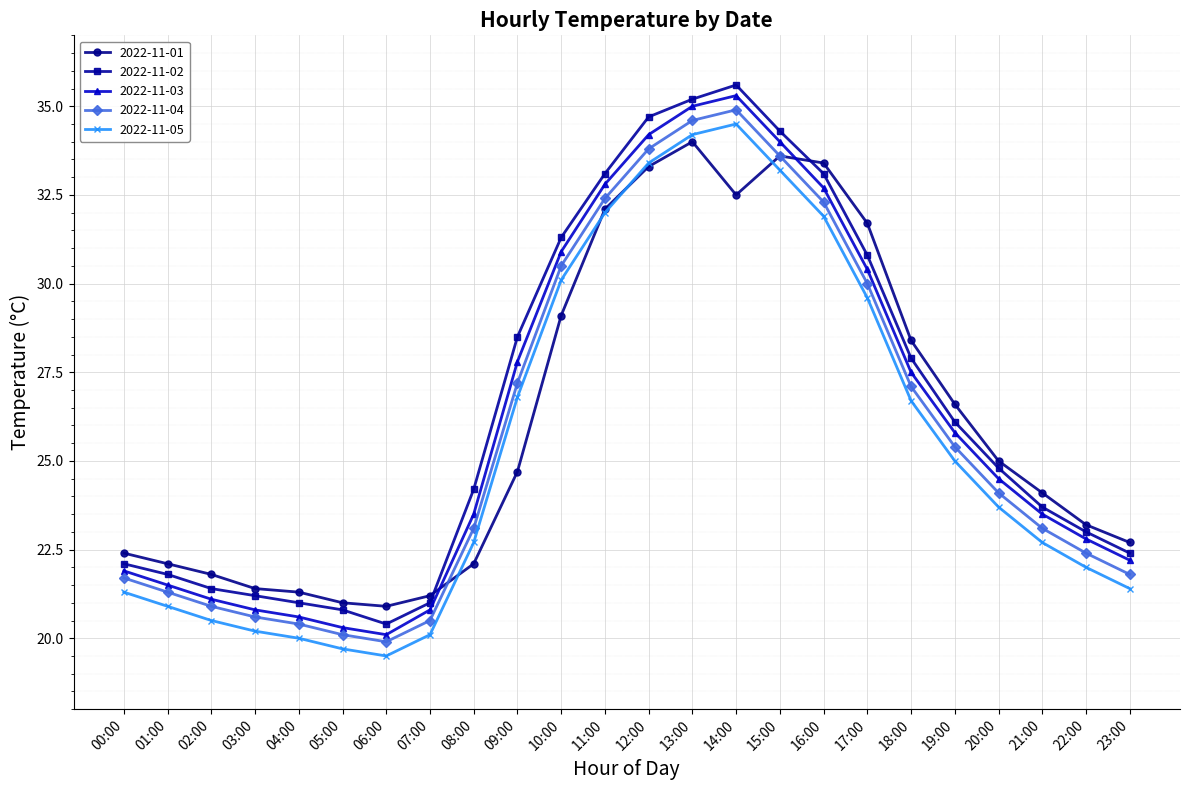

Reading right to left, transcribe all the data shown in this chart.

2022-11-01: 22.7	23.2	24.1	25.0	26.6	28.4	31.7	33.4	33.6	32.5	34.0	33.3	32.1	29.1	24.7	22.1	21.2	20.9	21.0	21.3	21.4	21.8	22.1	22.4
2022-11-02: 22.4	23.0	23.7	24.8	26.1	27.9	30.8	33.1	34.3	35.6	35.2	34.7	33.1	31.3	28.5	24.2	21.0	20.4	20.8	21.0	21.2	21.4	21.8	22.1
2022-11-03: 22.2	22.8	23.5	24.5	25.8	27.5	30.4	32.7	34.0	35.3	35.0	34.2	32.8	30.9	27.8	23.5	20.8	20.1	20.3	20.6	20.8	21.1	21.5	21.9
2022-11-04: 21.8	22.4	23.1	24.1	25.4	27.1	30.0	32.3	33.6	34.9	34.6	33.8	32.4	30.5	27.2	23.1	20.5	19.9	20.1	20.4	20.6	20.9	21.3	21.7
2022-11-05: 21.4	22.0	22.7	23.7	25.0	26.7	29.6	31.9	33.2	34.5	34.2	33.4	32.0	30.1	26.8	22.7	20.1	19.5	19.7	20.0	20.2	20.5	20.9	21.3